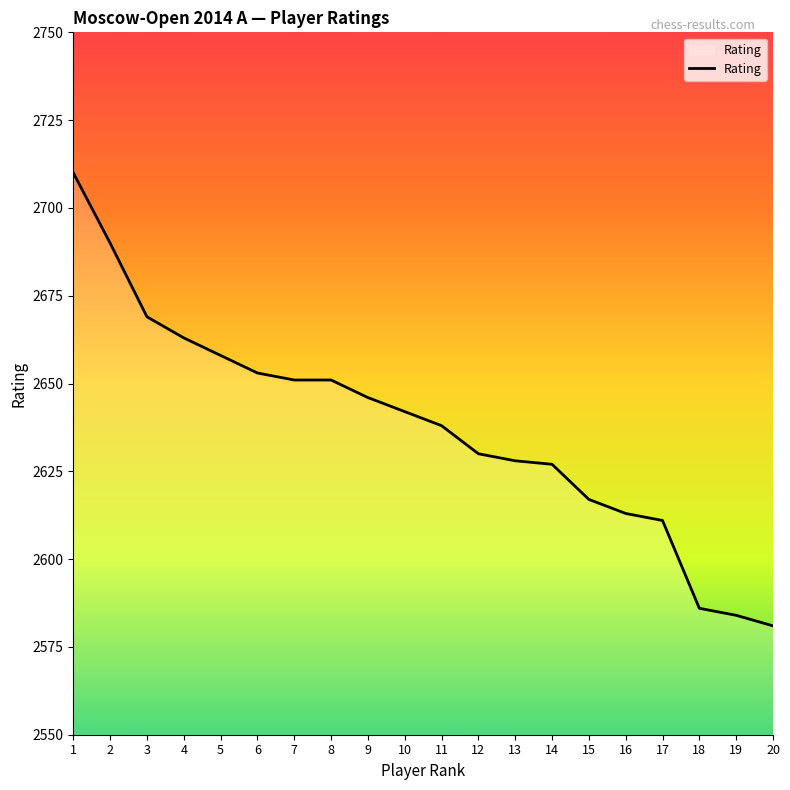

Which has a higher value, 10 or 12?

10